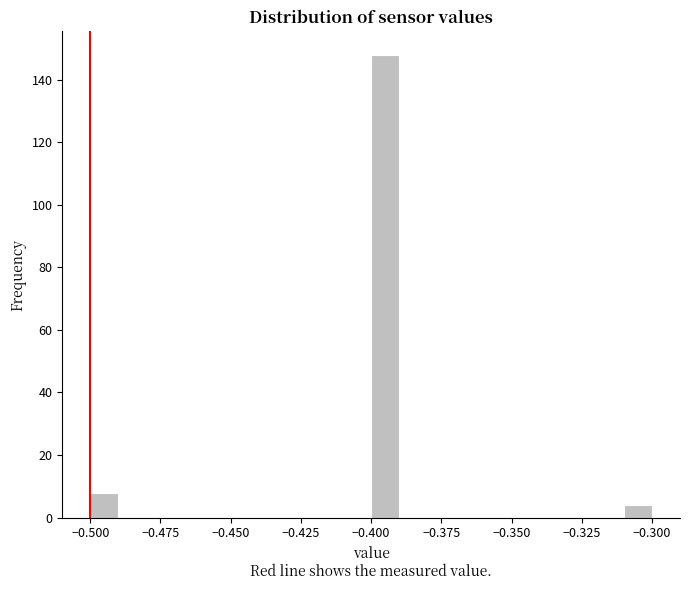

Around what value on the x-axis is the tallest bar? Give the approximate position of its centre, as read against the axis.

-0.395